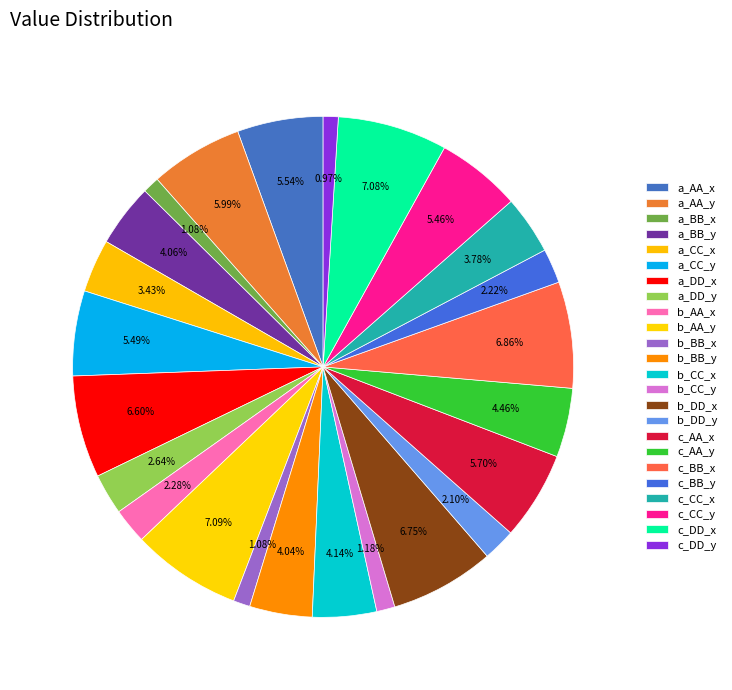

How many slices are in this pie chart?

24